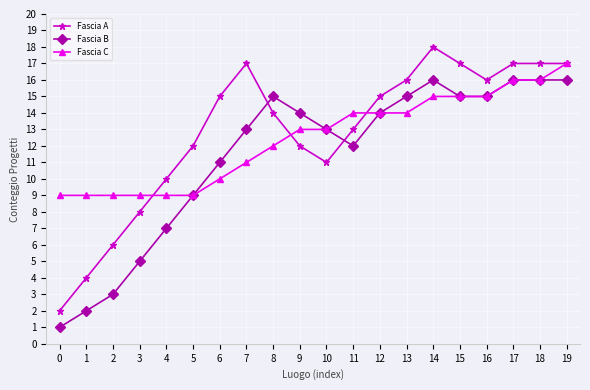

Where is the first local maximum for Fascia B?

8